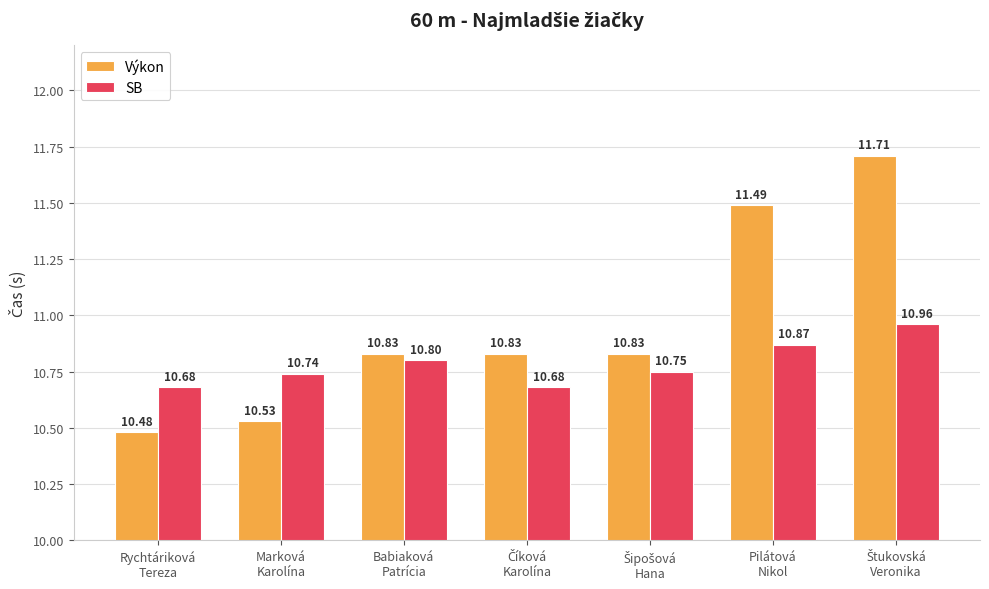

Which series has the largest total across all categories?

Výkon